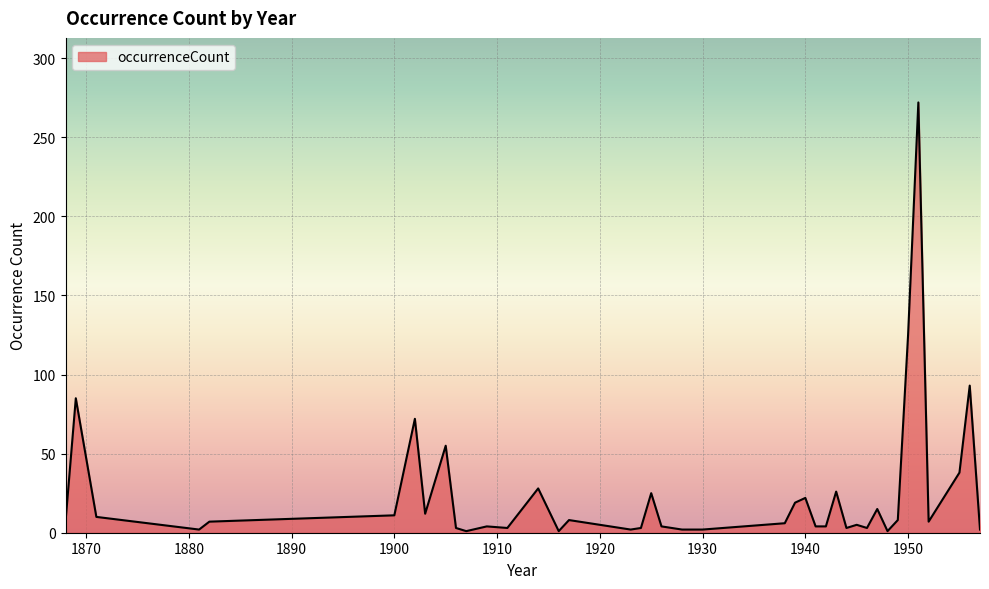

What is the maximum value shown in the chart?

272